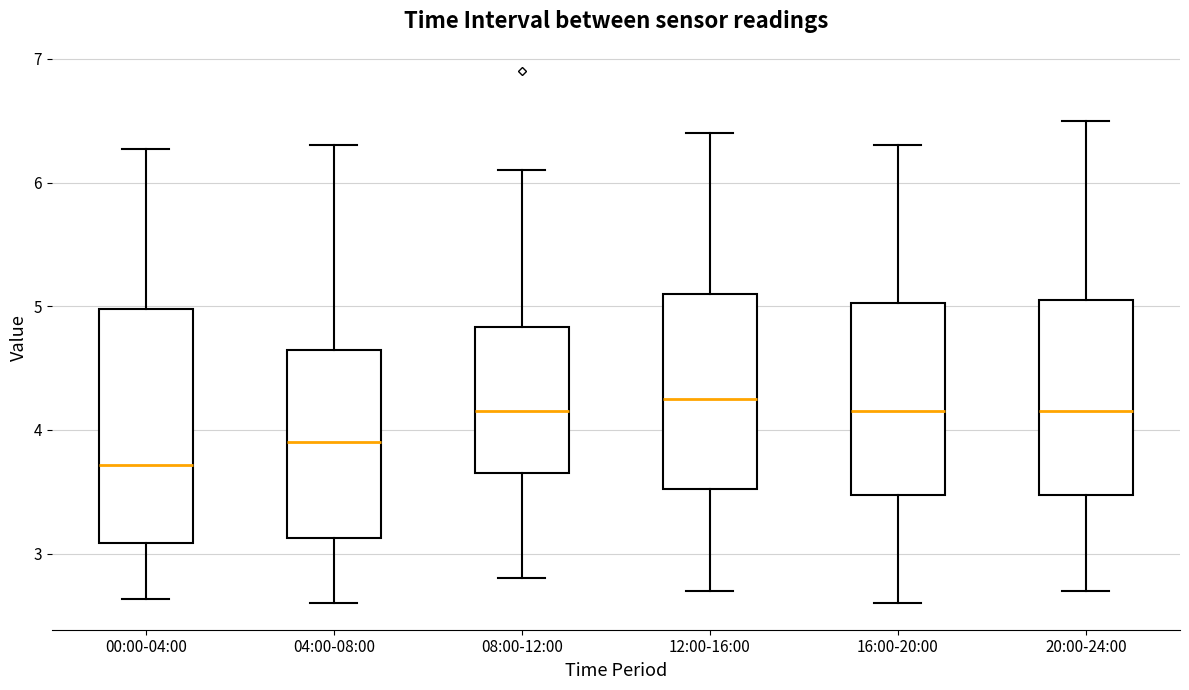

Reading left to right, read every box against the y-axis: the position of its median line, the range the box covers, and the ends of its whiskers. The values are not printed on the chart, so give them approximately, as read against the axis.

00:00-04:00: median 3.7, box 3.1 to 5.0, whiskers 2.6 to 6.3
04:00-08:00: median 3.9, box 3.1 to 4.6, whiskers 2.6 to 6.3
08:00-12:00: median 4.2, box 3.7 to 4.8, whiskers 2.8 to 6.1
12:00-16:00: median 4.3, box 3.5 to 5.1, whiskers 2.7 to 6.4
16:00-20:00: median 4.2, box 3.5 to 5.0, whiskers 2.6 to 6.3
20:00-24:00: median 4.2, box 3.5 to 5.1, whiskers 2.7 to 6.5